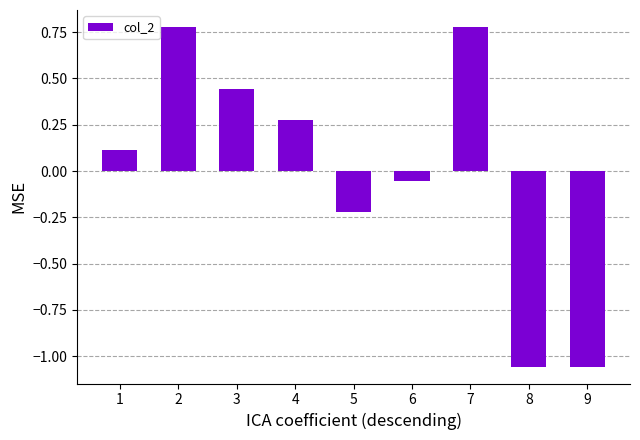

What is the difference between the maximum and minimum values?

1.8